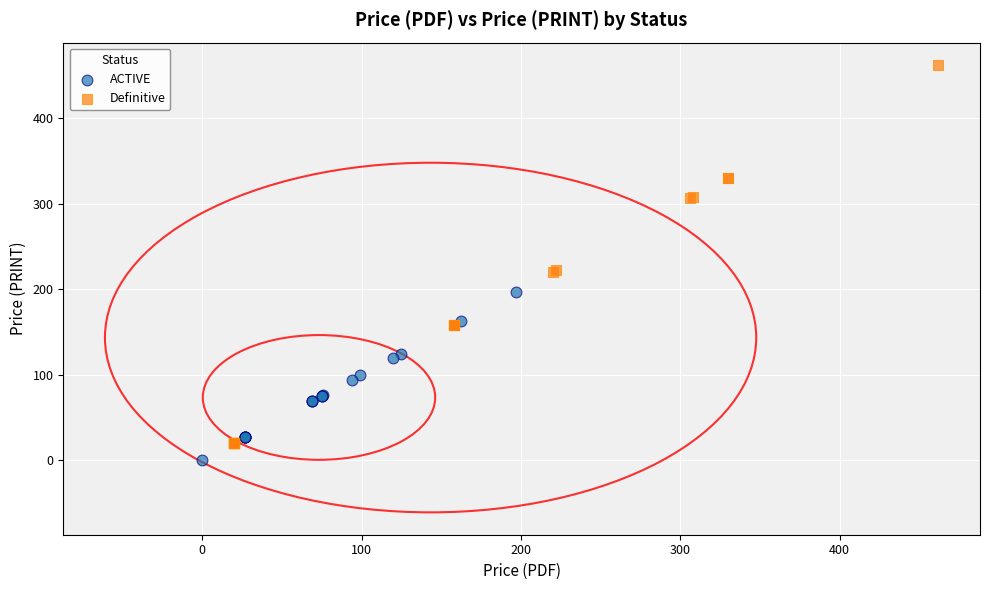

Which series reaches the maximum Y coordinate?

Definitive